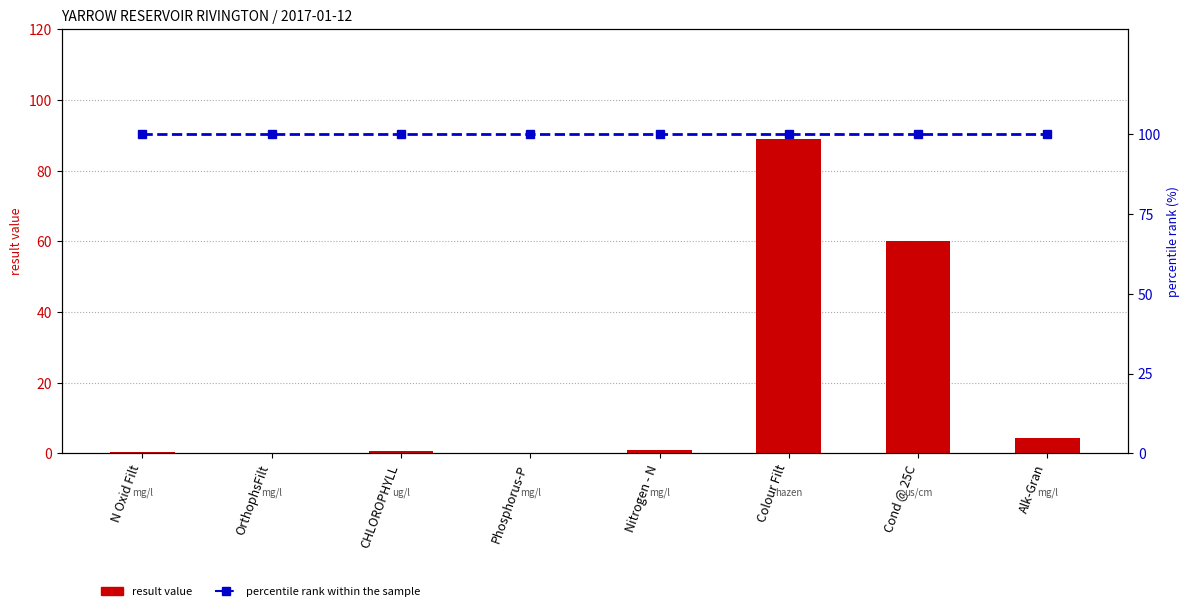

Read the result value value at Alk-Gran.

4.3